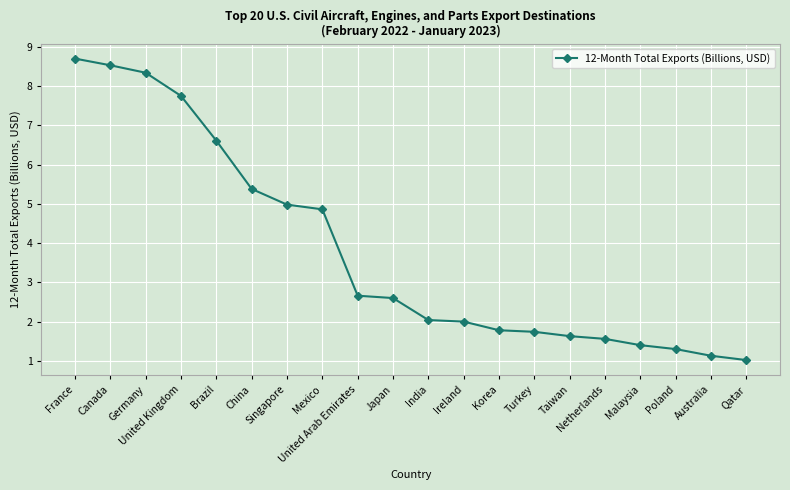

Reading right to left, what are all the values shown in this chart?

Qatar=1.0	Australia=1.1	Poland=1.3	Malaysia=1.4	Netherlands=1.6	Taiwan=1.6	Turkey=1.7	Korea=1.8	Ireland=2.0	India=2.0	Japan=2.6	United Arab Emirates=2.7	Mexico=4.9	Singapore=5.0	China=5.4	Brazil=6.6	United Kingdom=7.8	Germany=8.3	Canada=8.5	France=8.7